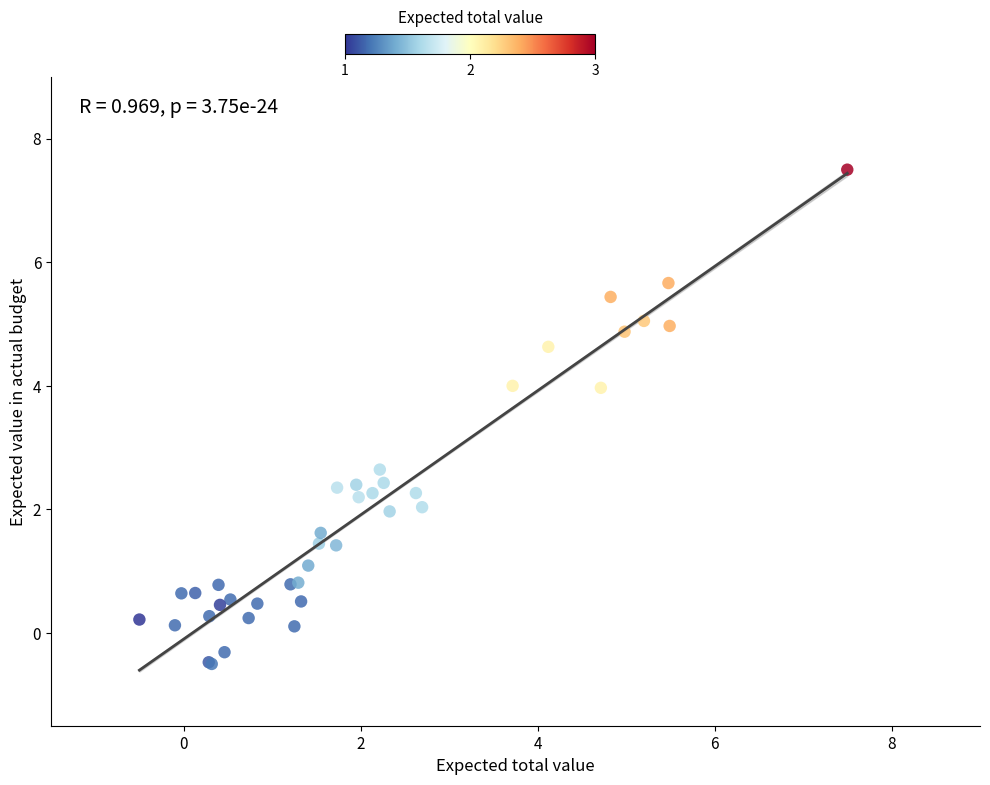

What Y value in the scatter plot is closest to 3?

2.6